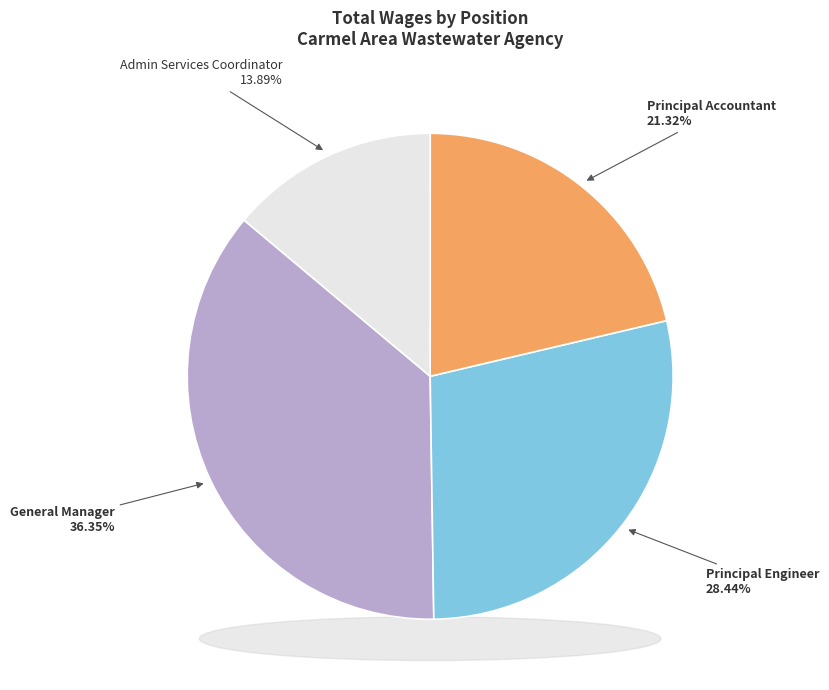

Combined, what portion of the pie is General Manager and Admin Services Coordinator?

50.2%